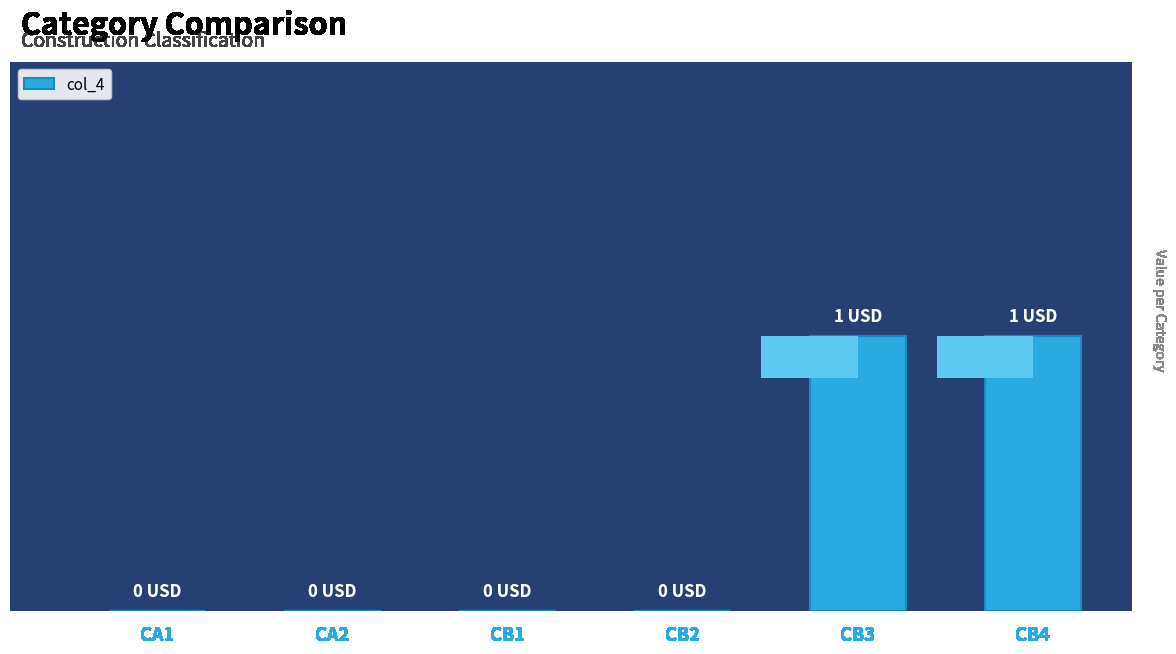

Rank the categories by value from lowest to highest.

CA1, CA2, CB1, CB2, CB3, CB4